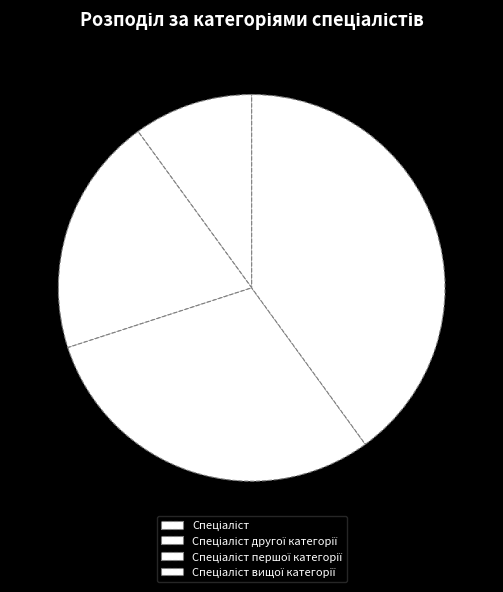

Approximately how many times larger is the value at Спеціаліст першої категорії compared to Спеціаліст вищої категорії?

0.8